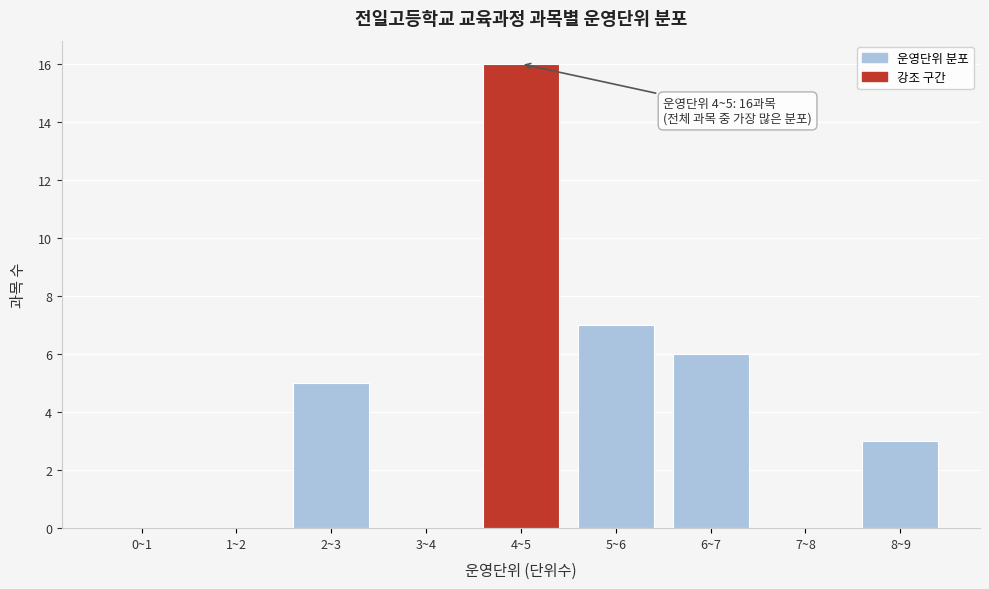

Reading left to right, extract all data points from this chart.

0~1=0	1~2=0	2~3=5	3~4=0	4~5=16	5~6=7	6~7=6	7~8=0	8~9=3